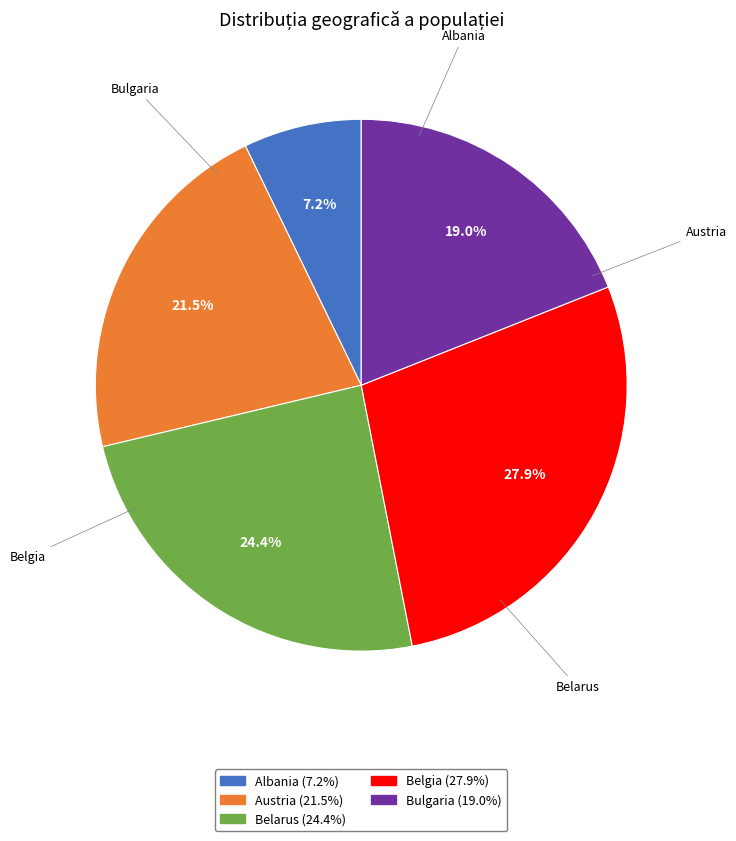

Which category has the biggest portion of the pie?

Belgia